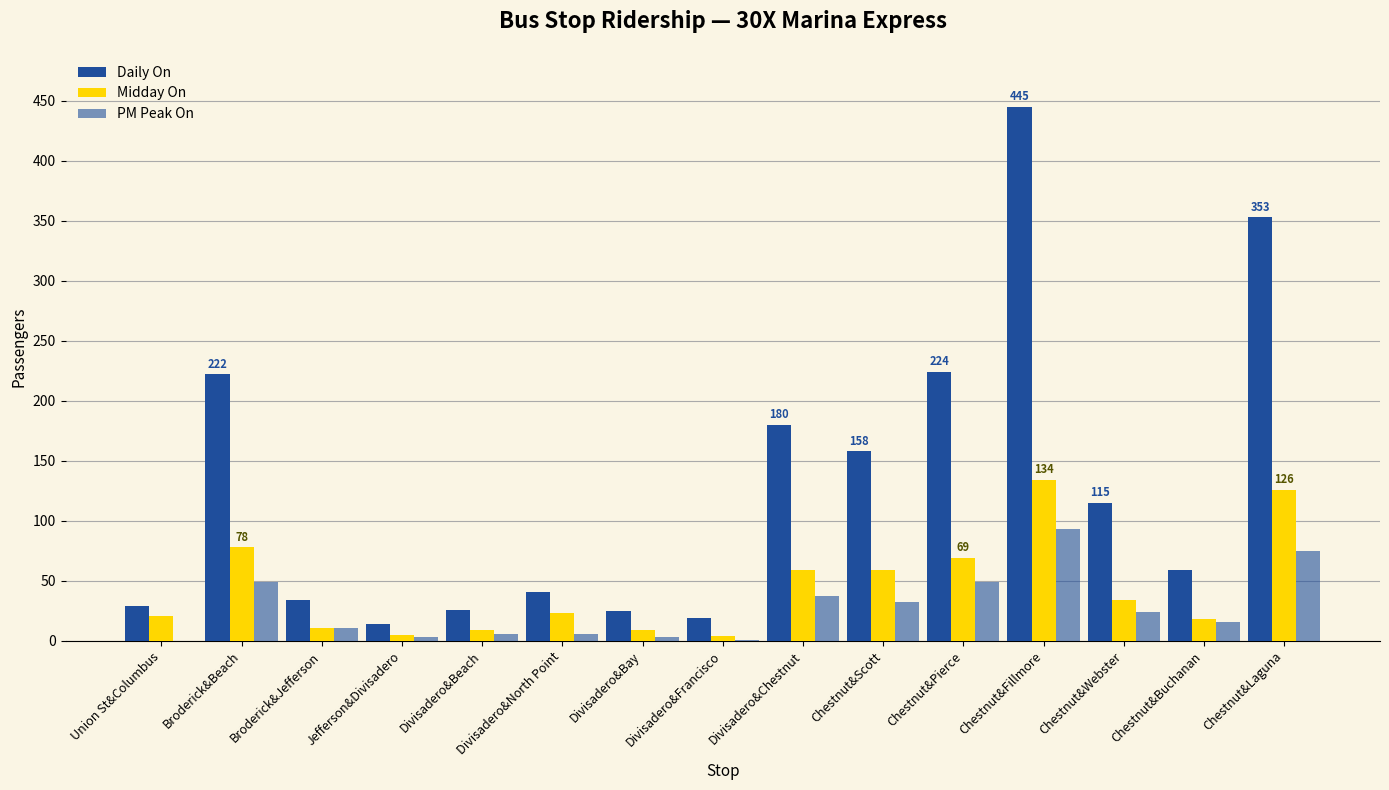

How many categories are shown in the chart?

15